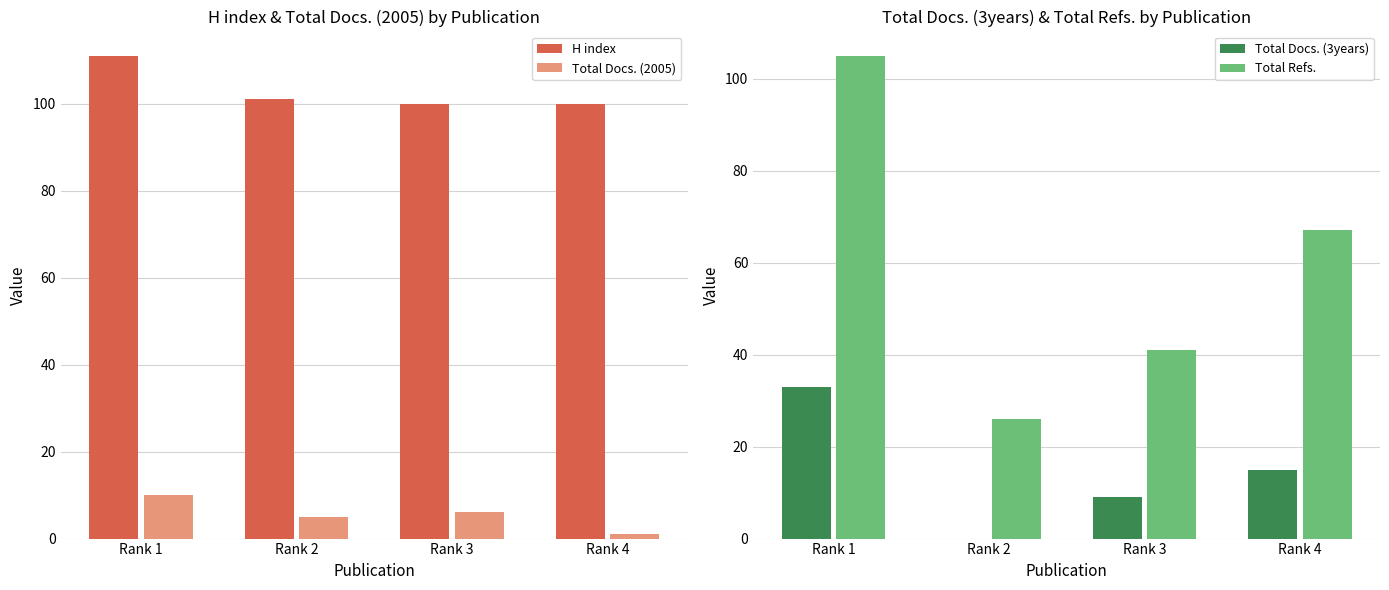

What is the sum of the H index values at Rank 1 and Rank 2?

212